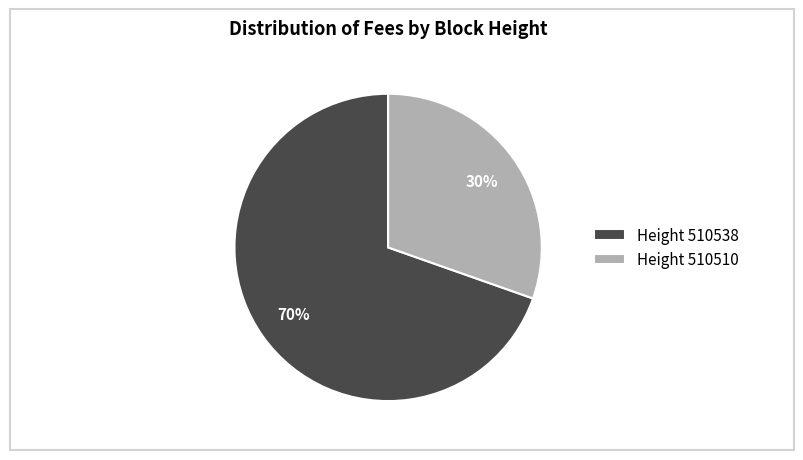

Which category has the smallest portion of the pie?

Height 510510